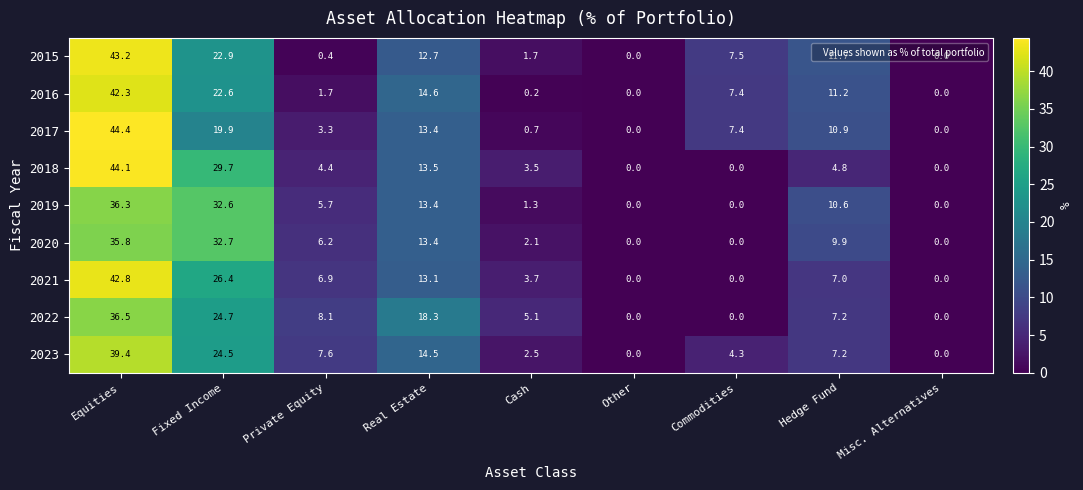

At which category is the sum across all series the highest?

Equities